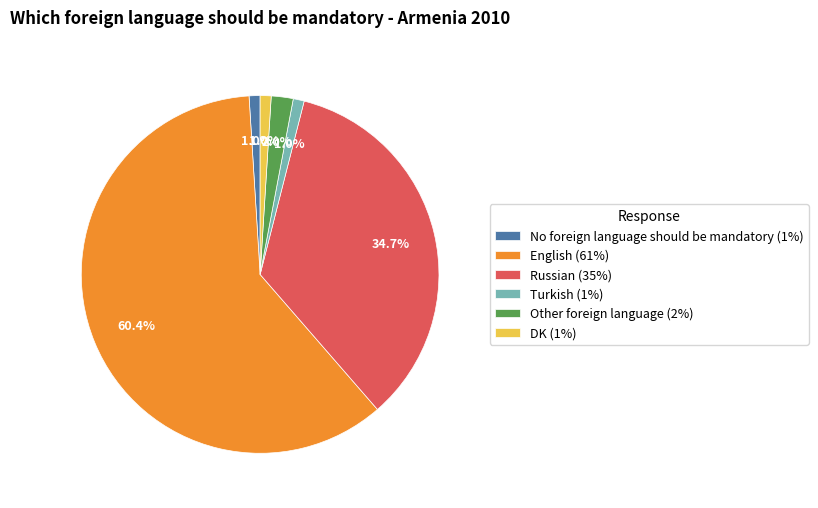

What is the largest slice in the pie chart?

English